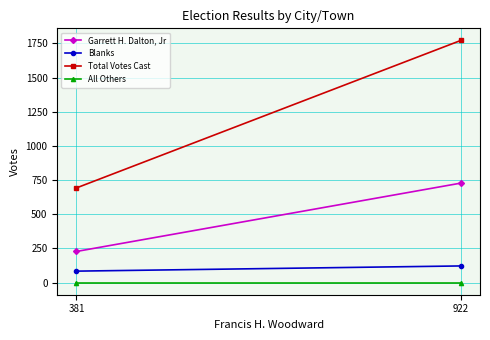

Where is All Others nearest to the value 0?

381